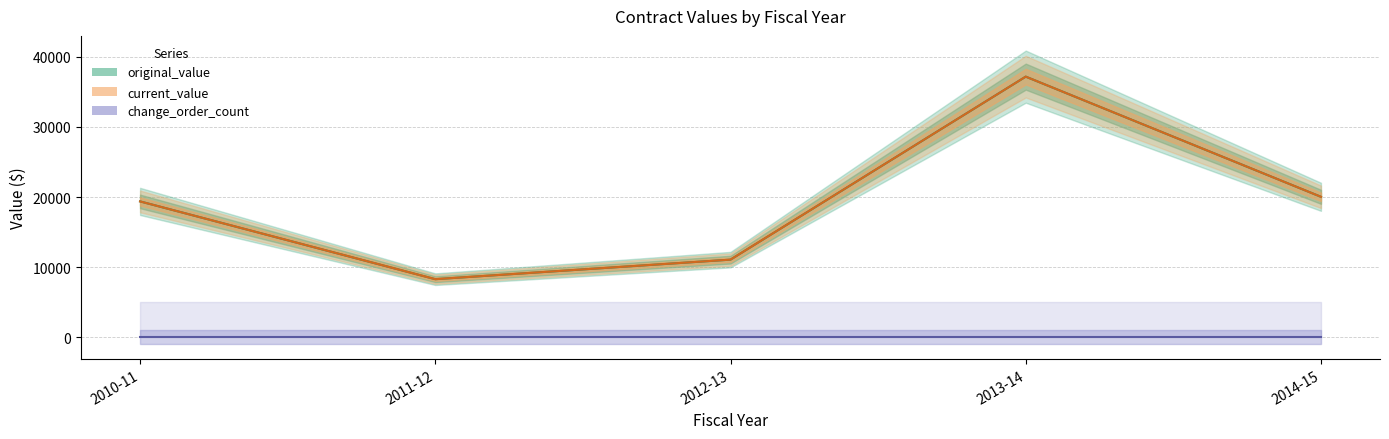

True or false: original_value and change_order_count intersect in this chart.

False